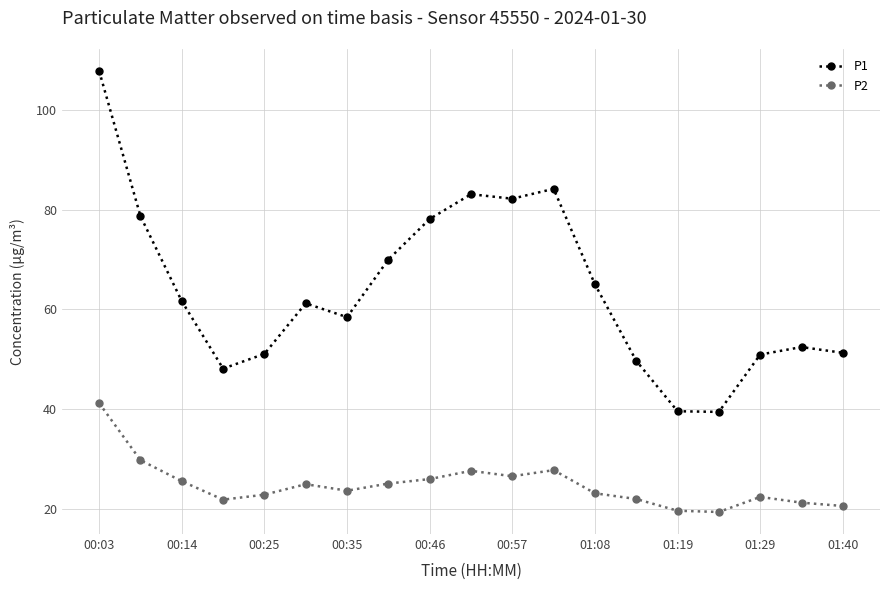

What is the value of the P1 point at the 10th from the left?

83.1